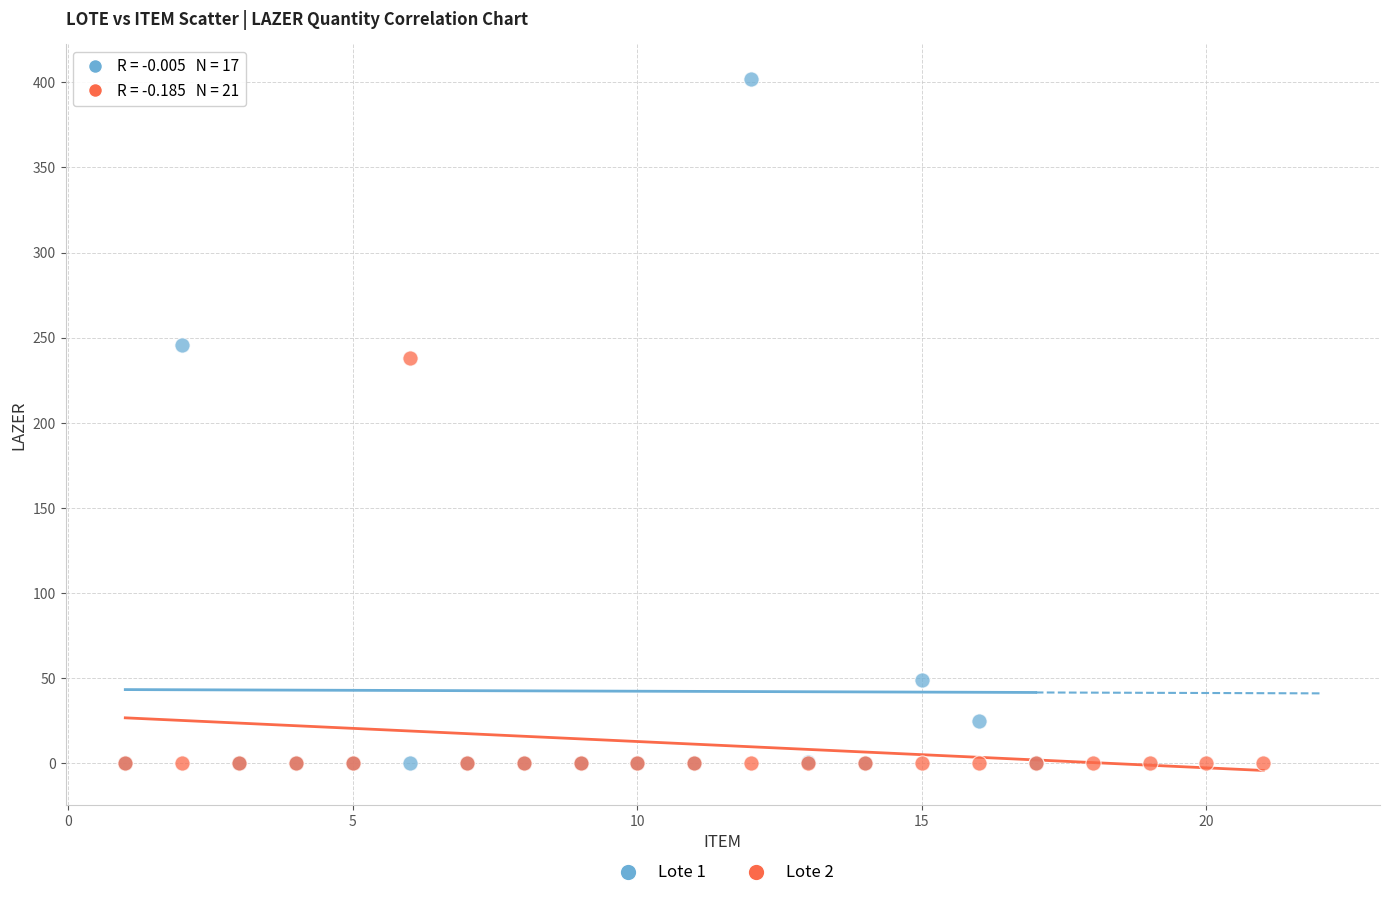

Which series contains the highest Y value?

Lote 1